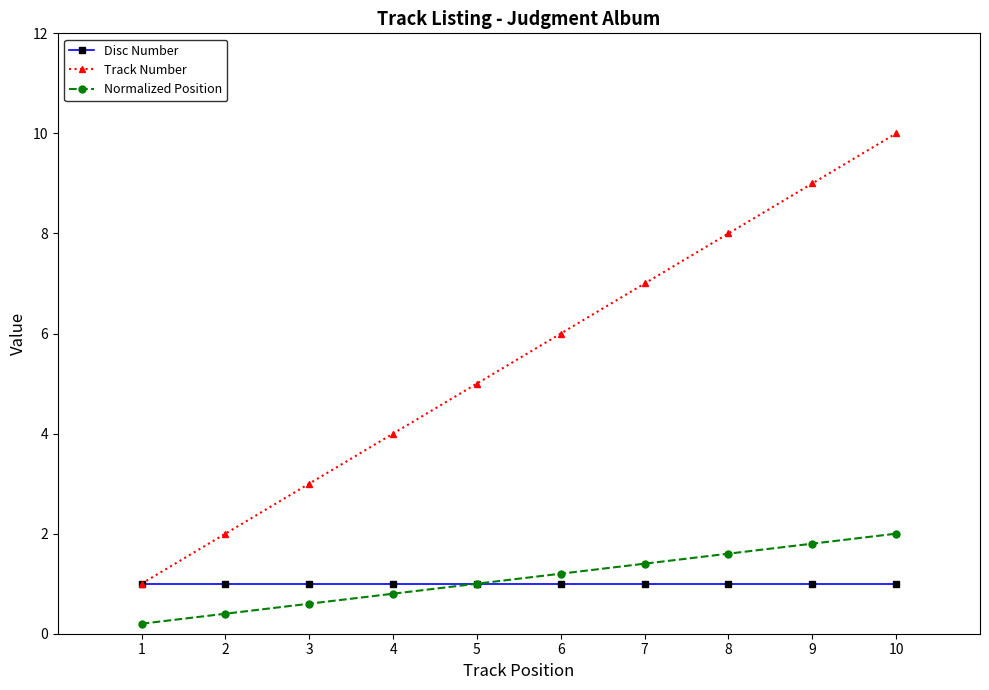

What is the total value across all series at 3?

4.6